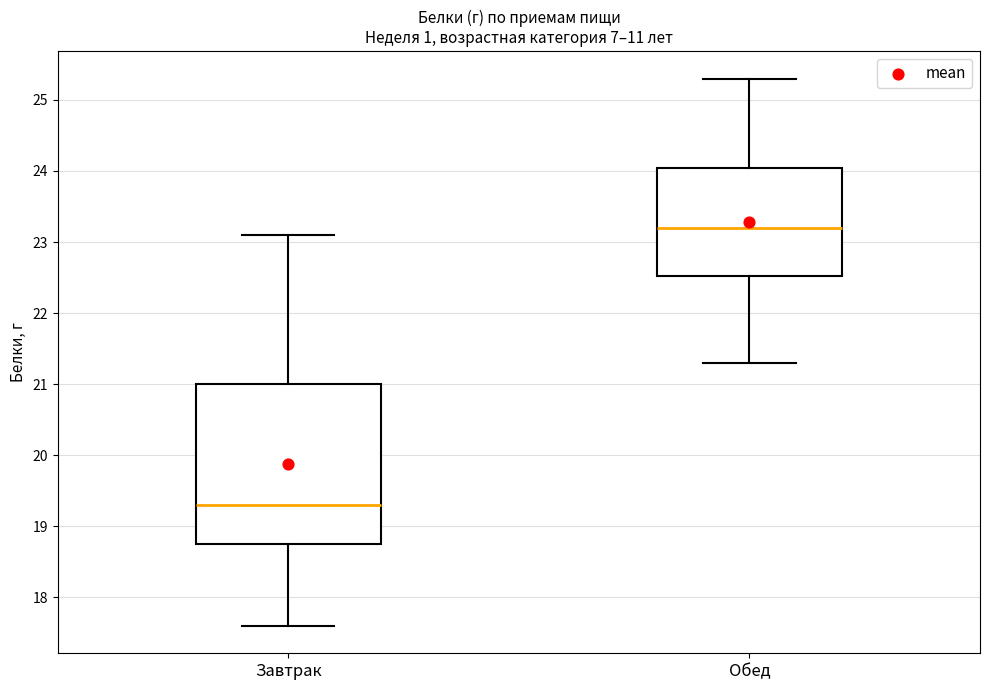

Reading left to right, read every box against the y-axis: the position of its median line, the range the box covers, and the ends of its whiskers. The values are not printed on the chart, so give them approximately, as read against the axis.

Завтрак: median 19.3, box 18.8 to 21.0, whiskers 17.6 to 23.1
Обед: median 23.2, box 22.5 to 24.0, whiskers 21.3 to 25.3